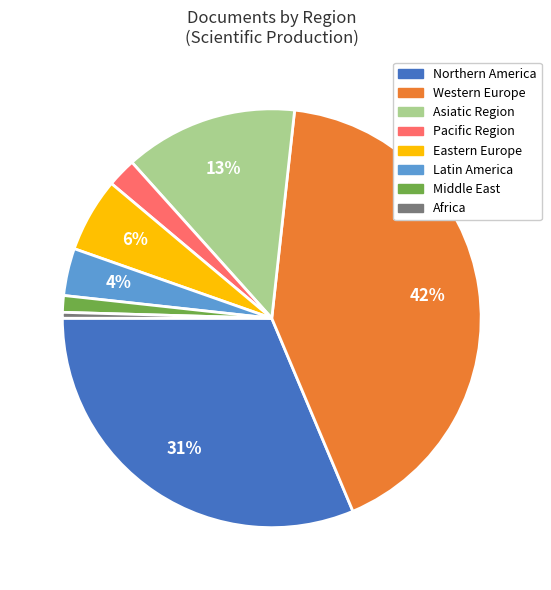

Does any single category account for the majority?

No